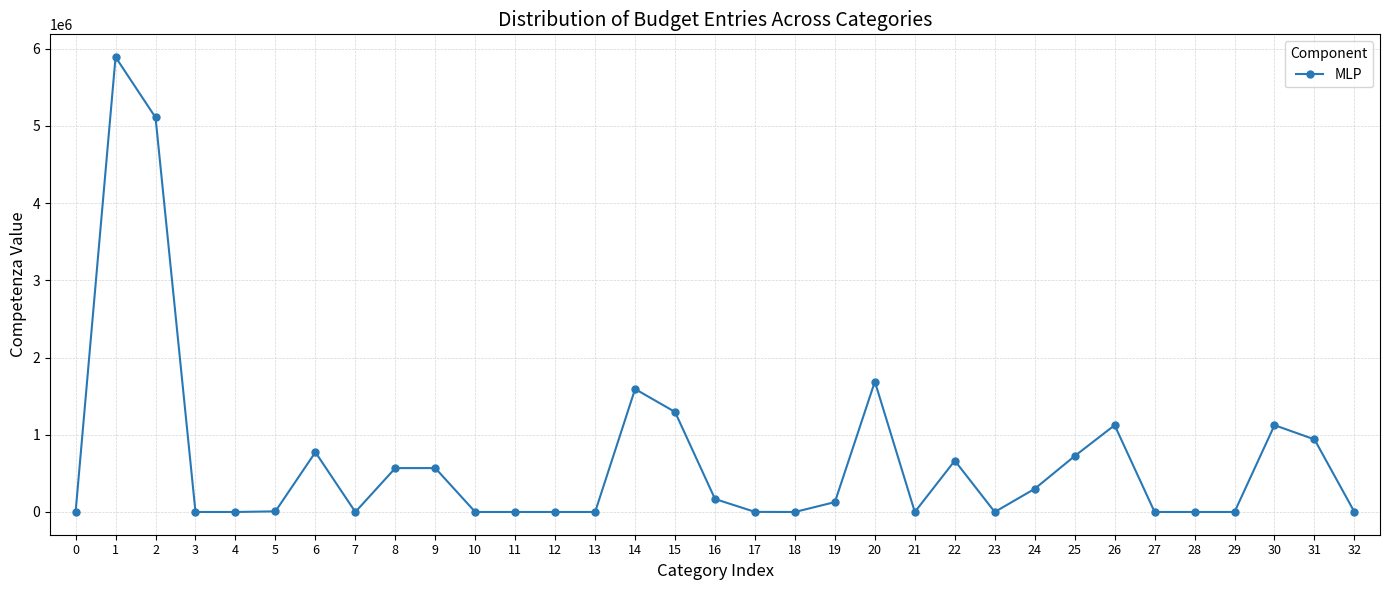

True or false: the data has more than 0 interior local peaks.

True